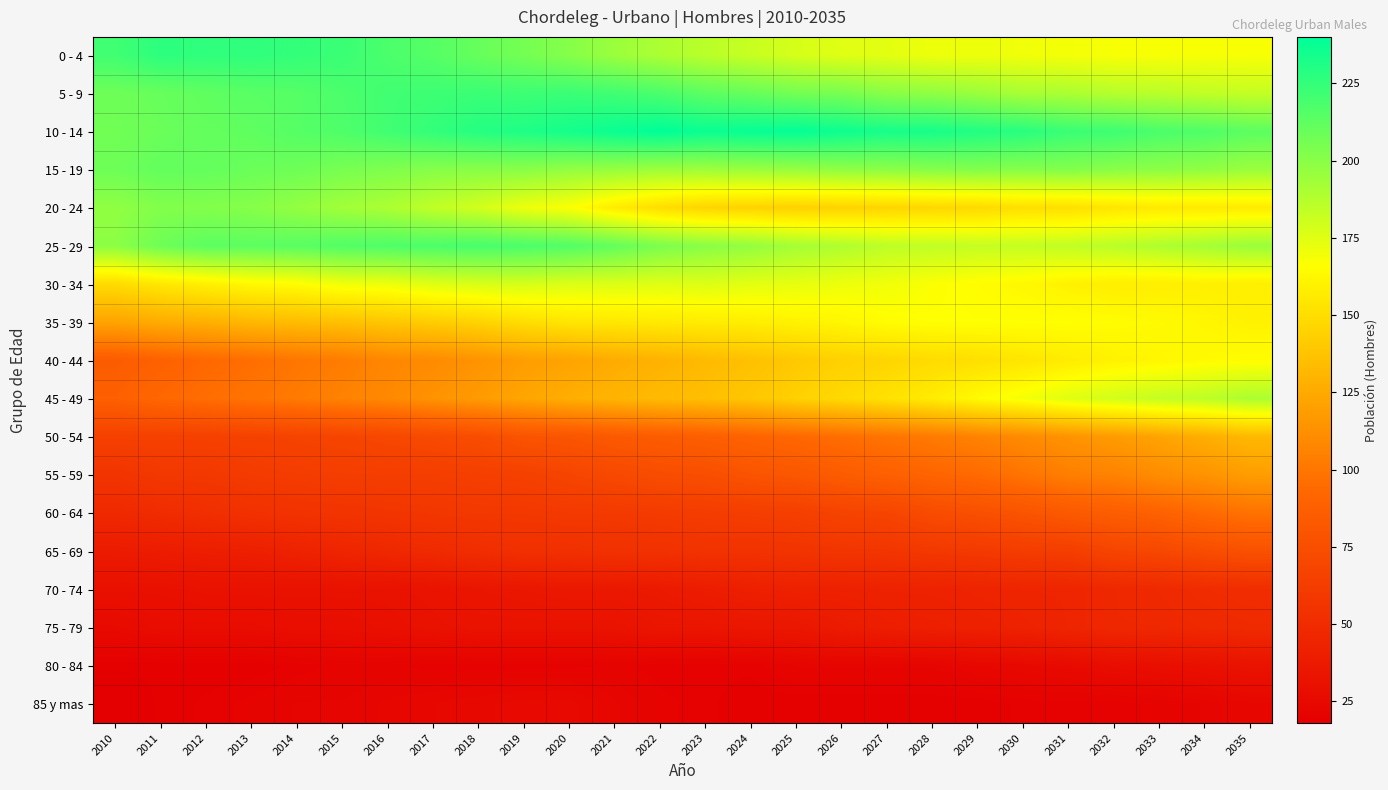

Between 2032 and 2034, which series saw the biggest shift?

50 - 54